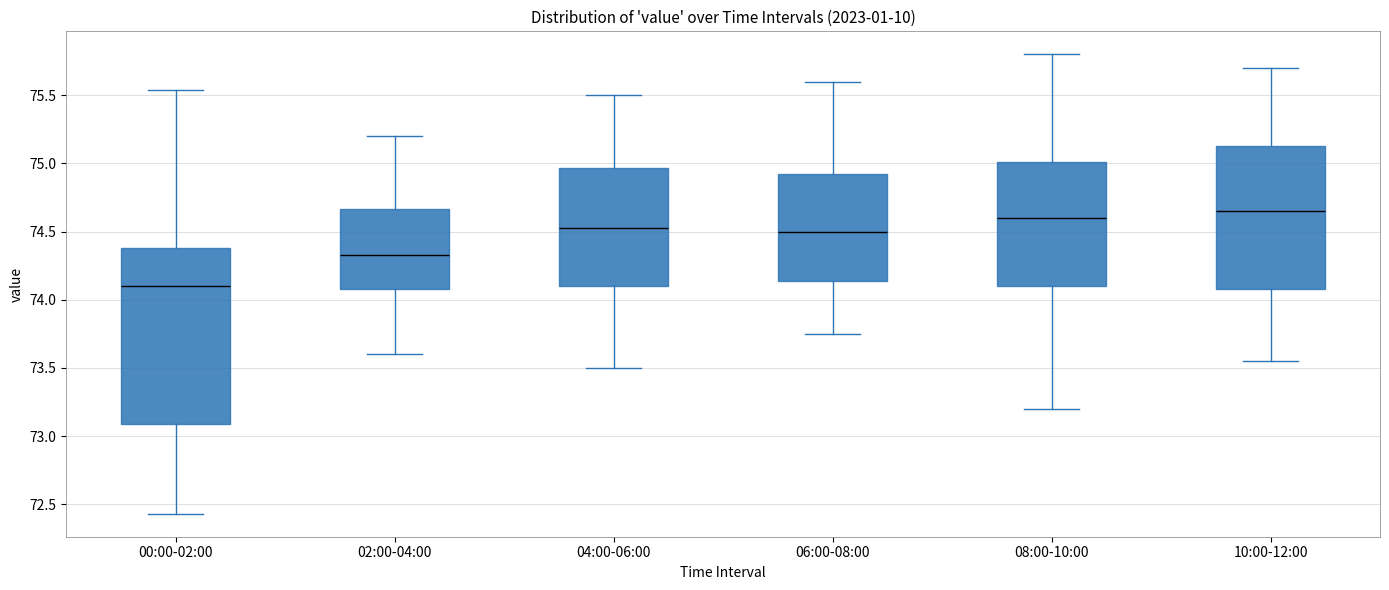

Which box has the lowest median line?

00:00-02:00